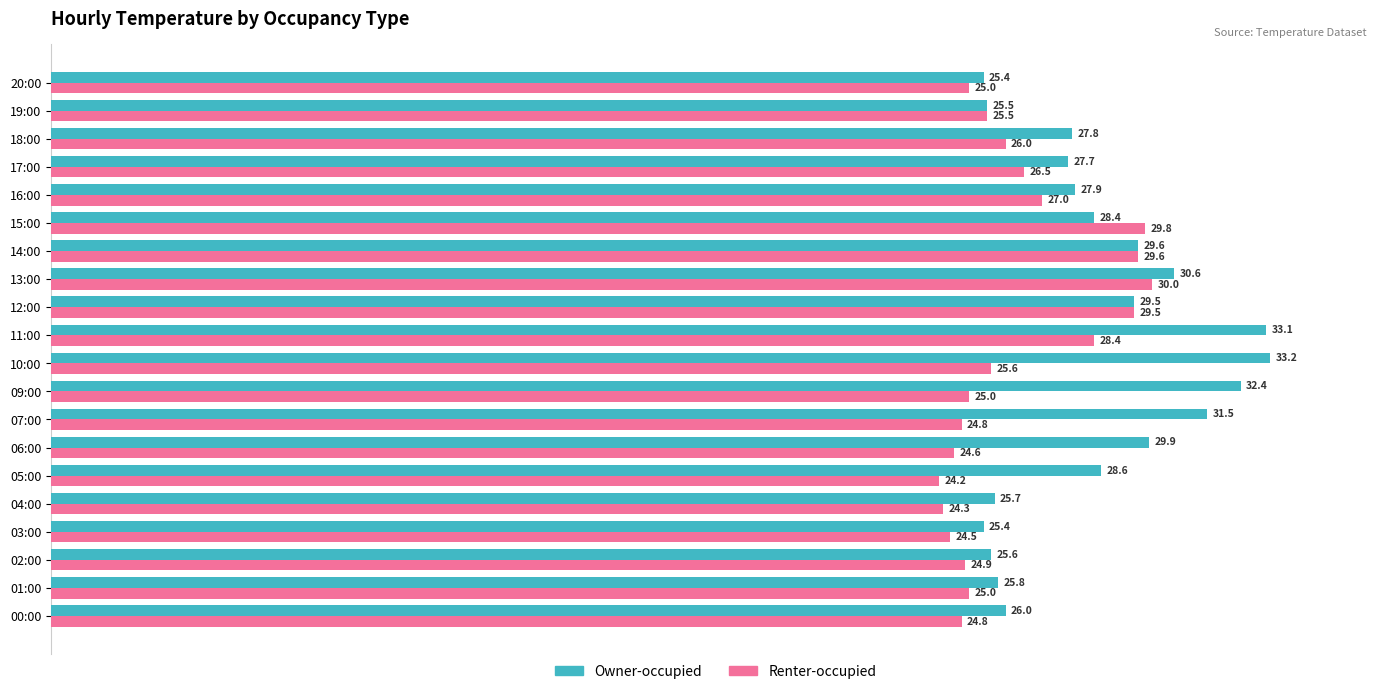

Between 05:00 and 07:00, which series saw the biggest shift?

Owner-occupied